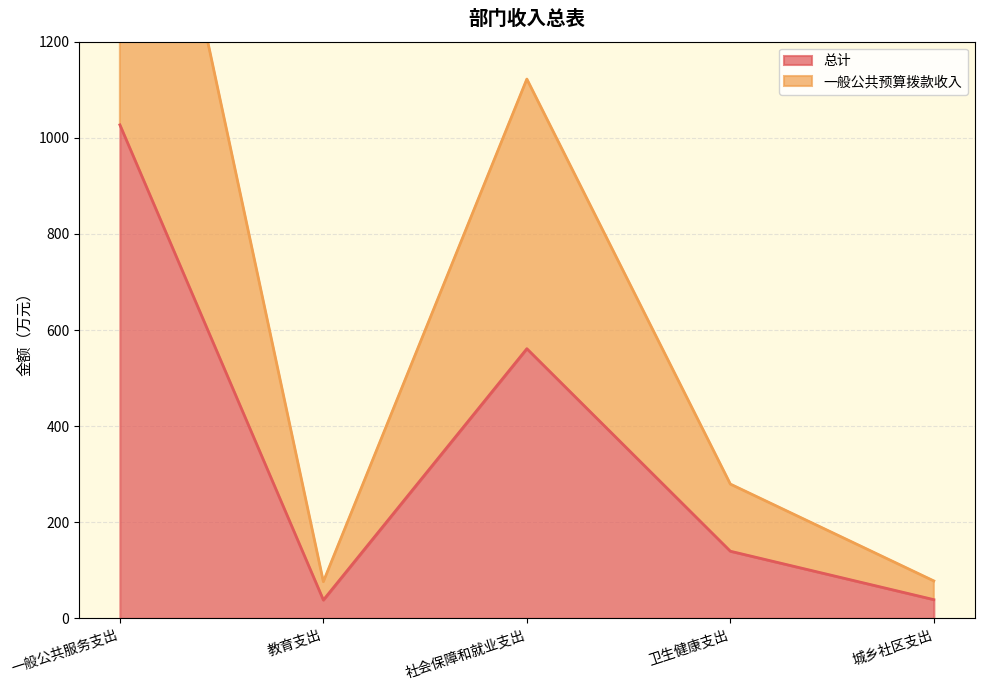

Reading right to left, what are all the values shown in this chart?

总计: 39.0	139.7	561.2	38.2	1027.0
一般公共预算拨款收入: 77.9	279.5	1122.4	76.3	2054.1